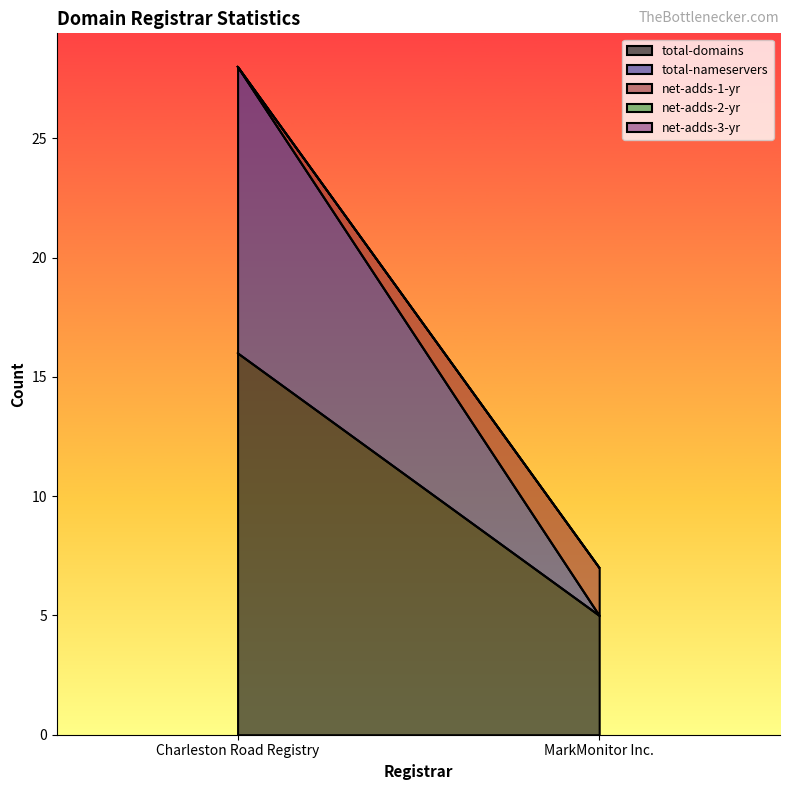

Count the number of categories in the chart.

2